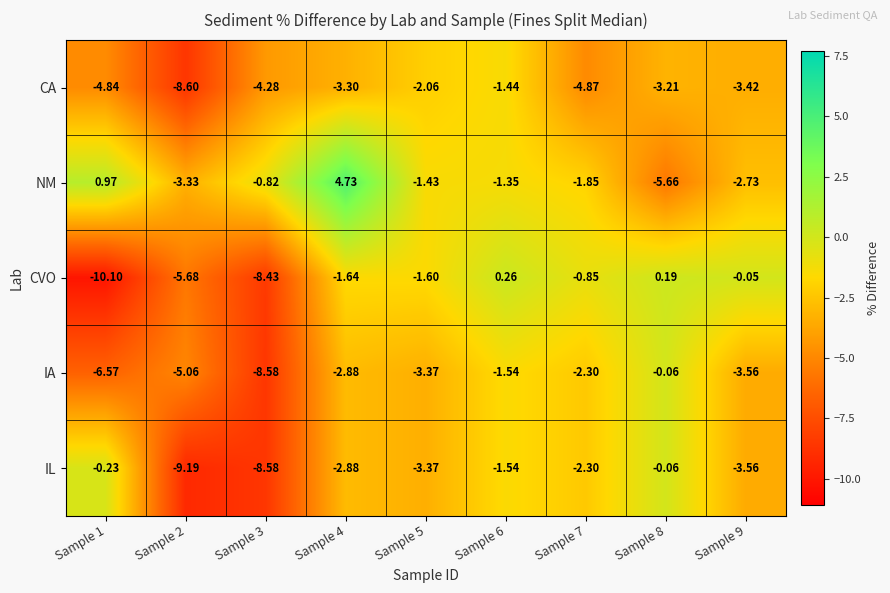

Is the value of IL at Sample 8 greater than the value of IA at Sample 9?

Yes